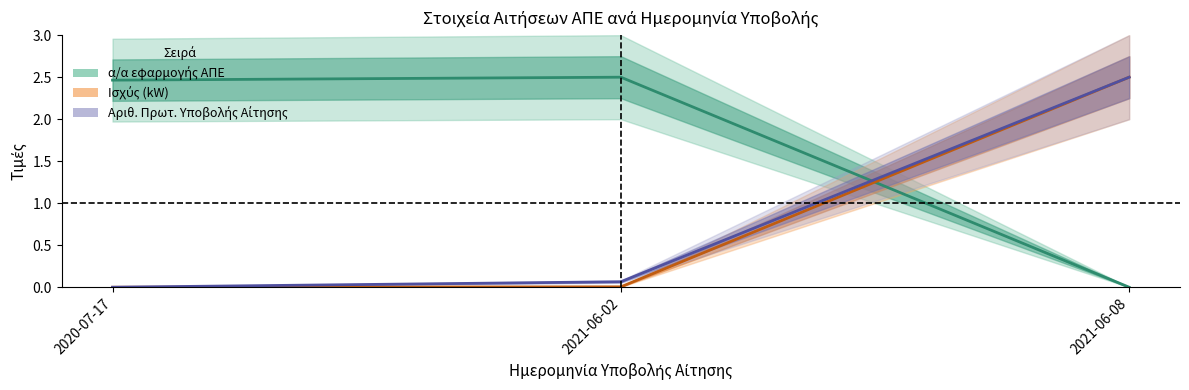

Between 2020-07-17 and 2021-06-08, which series saw the biggest shift?

Ισχύς (kW)